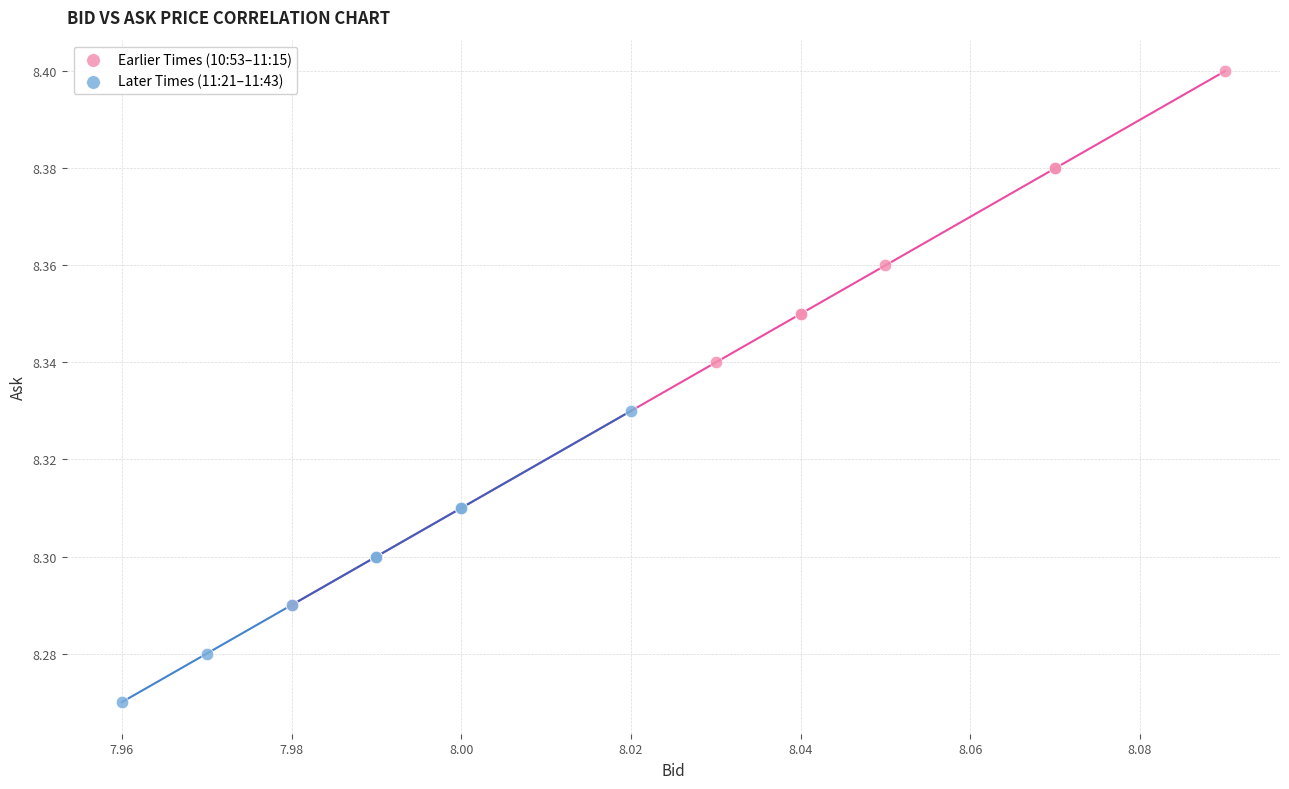

What are all the series names shown in the legend?

Earlier Times (10:53–11:15), Later Times (11:21–11:43)